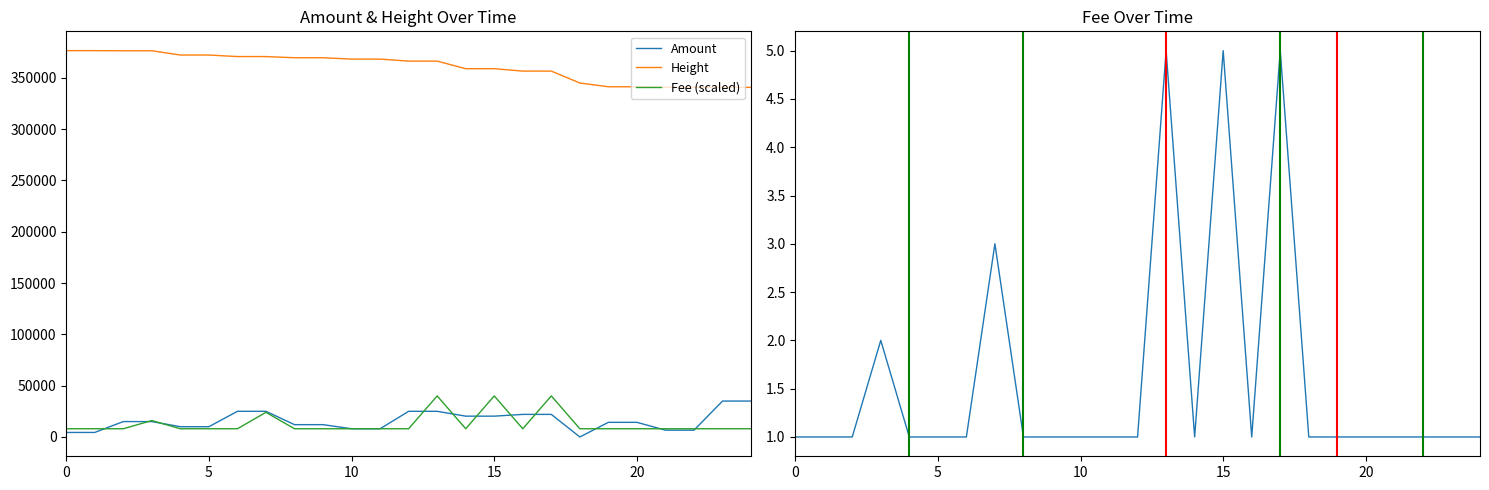

True or false: Height and Fee (scaled) intersect in this chart.

False